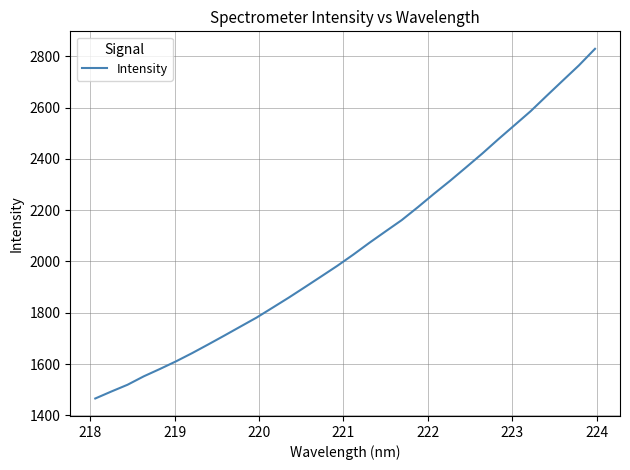

What is the difference between the maximum and minimum values?

1363.0